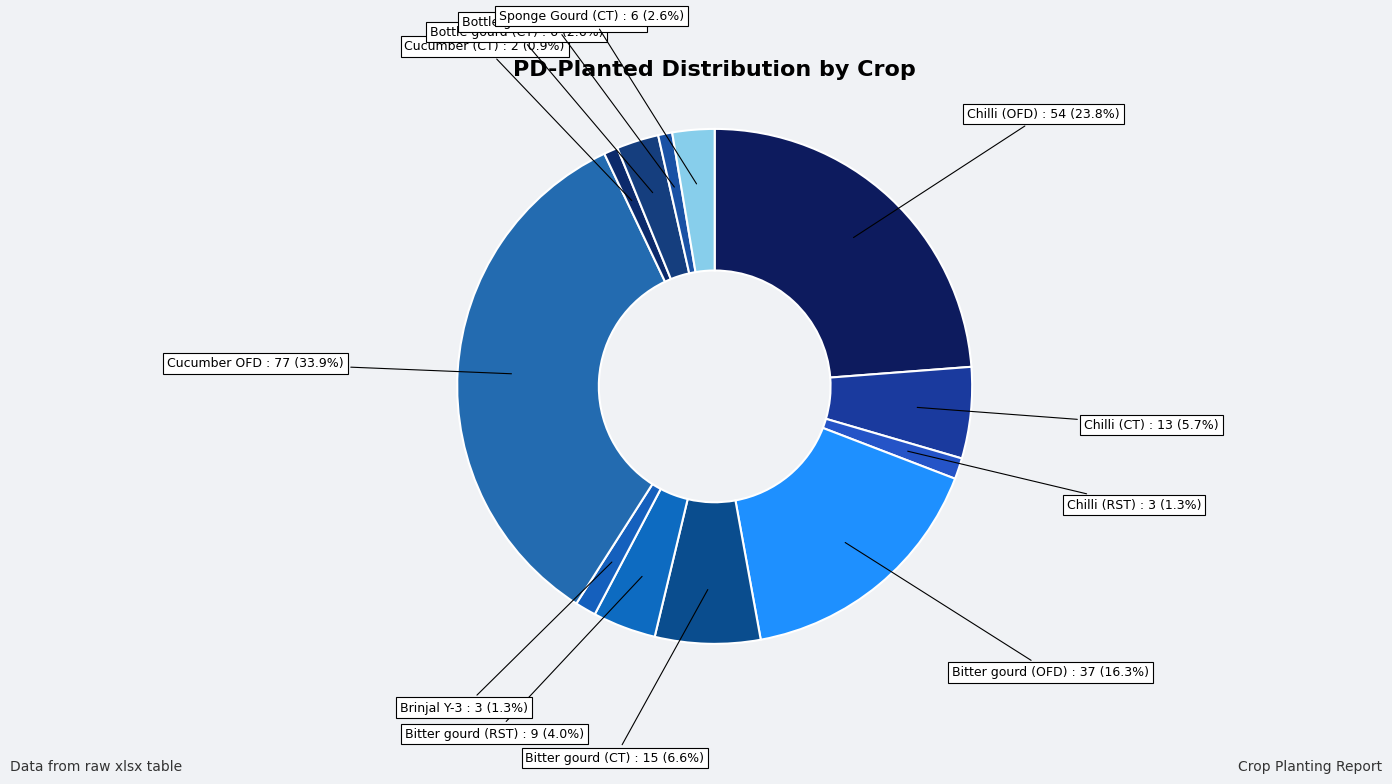

To the nearest percent, what is the average slice percentage?

8%